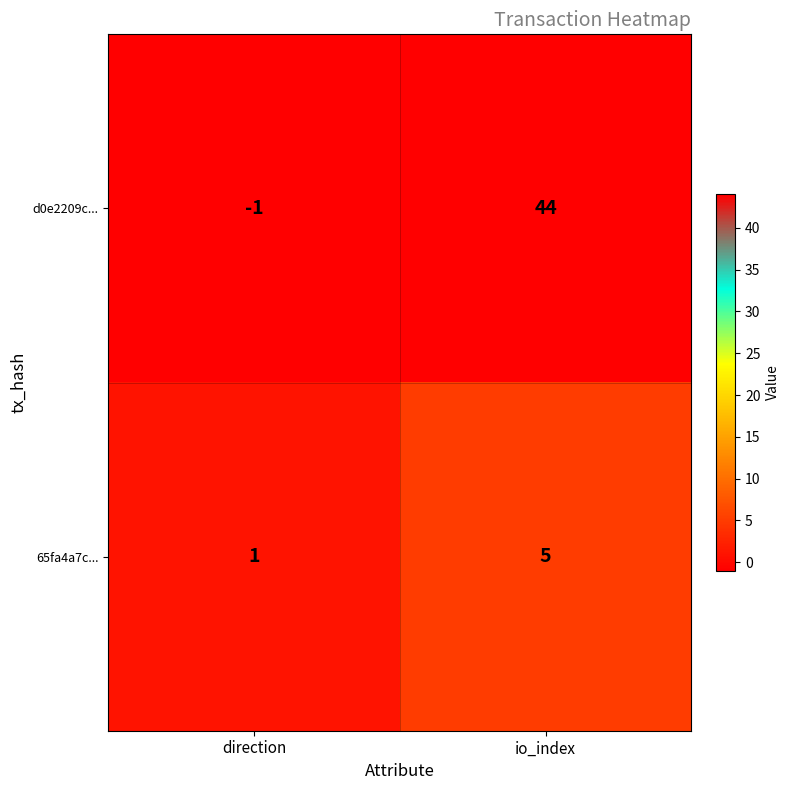

At which label is 65fa4a7c... closest to 3?

direction